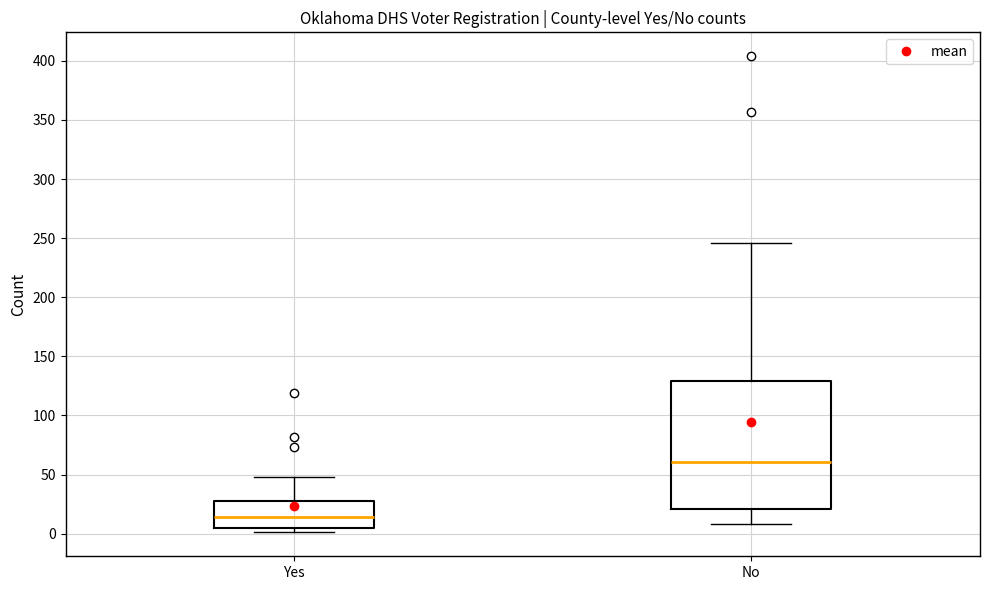

Where is the lower edge of the box for Yes on the y-axis? The values are not printed on the chart, so give them approximately, as read against the axis.

5